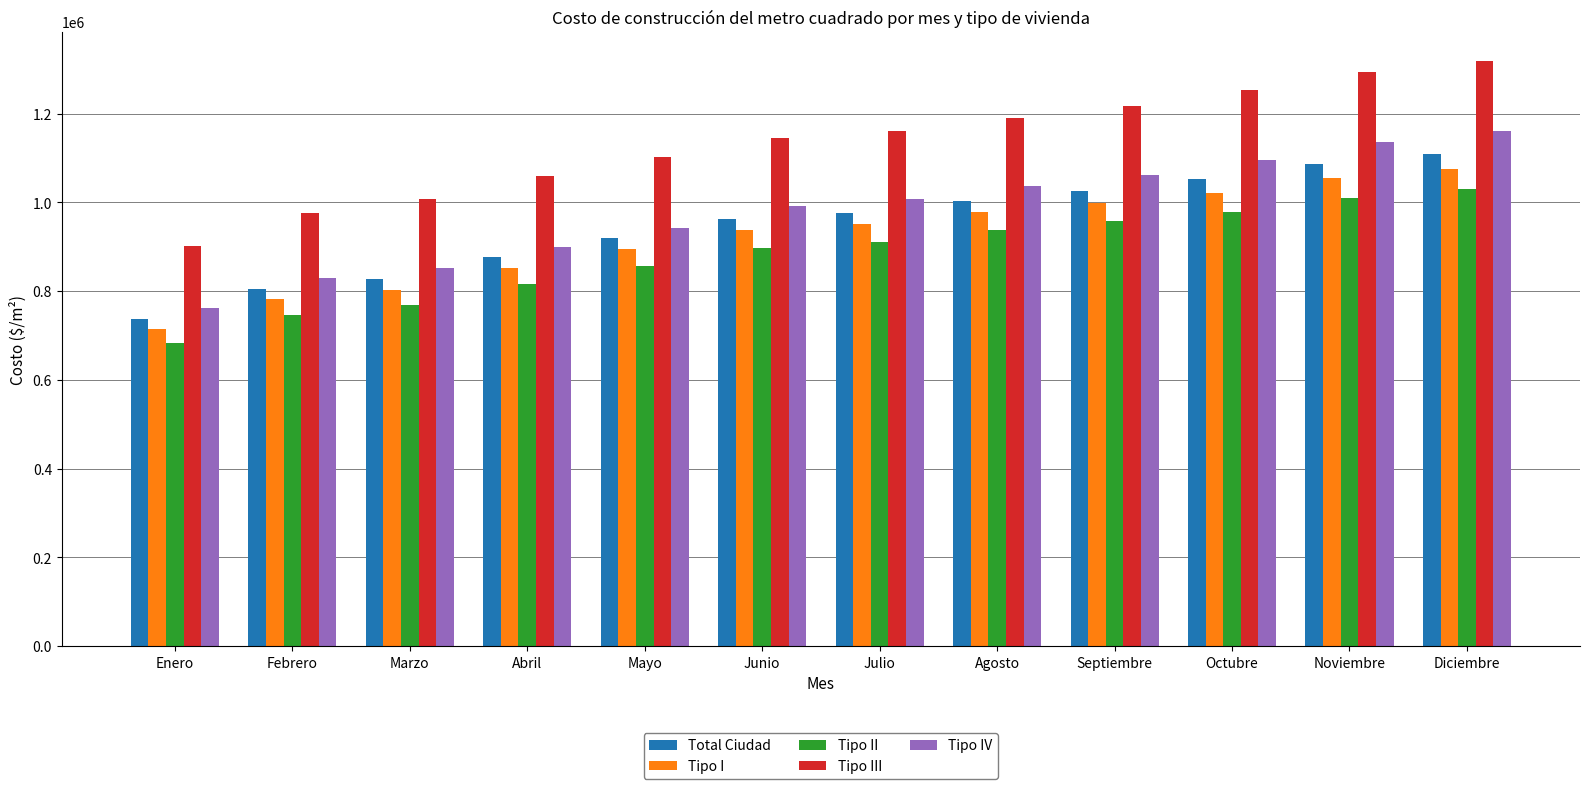

Read the Tipo IV value at Agosto.

1035904.5